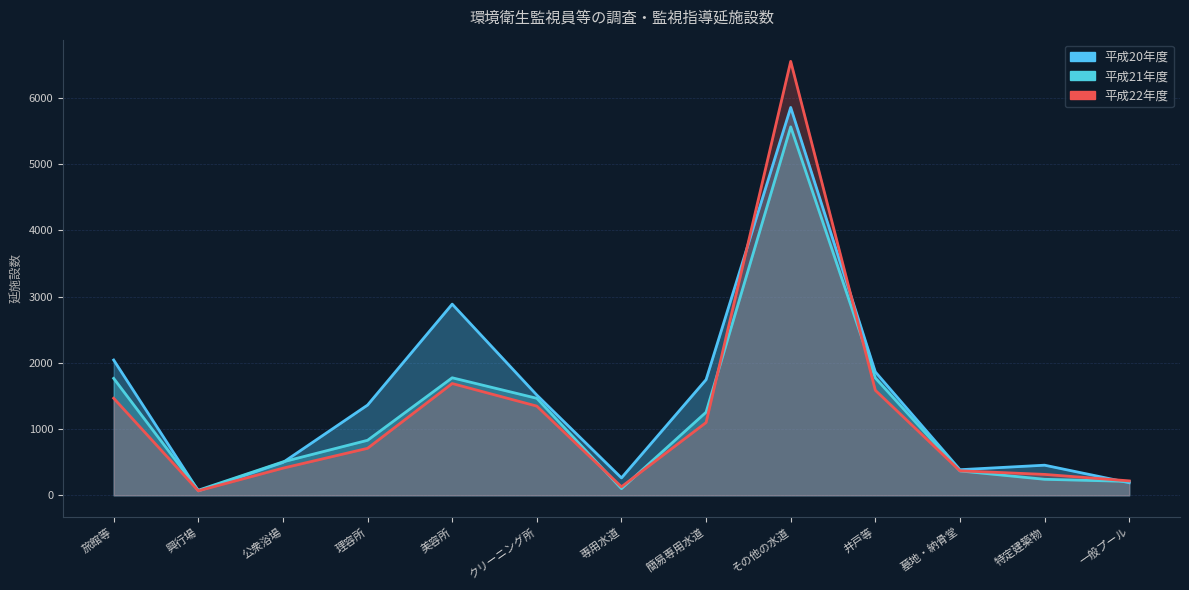

Between which two adjacent categories do 平成21年度 and 平成22年度 first intersect?

クリーニング所 and 専用水道